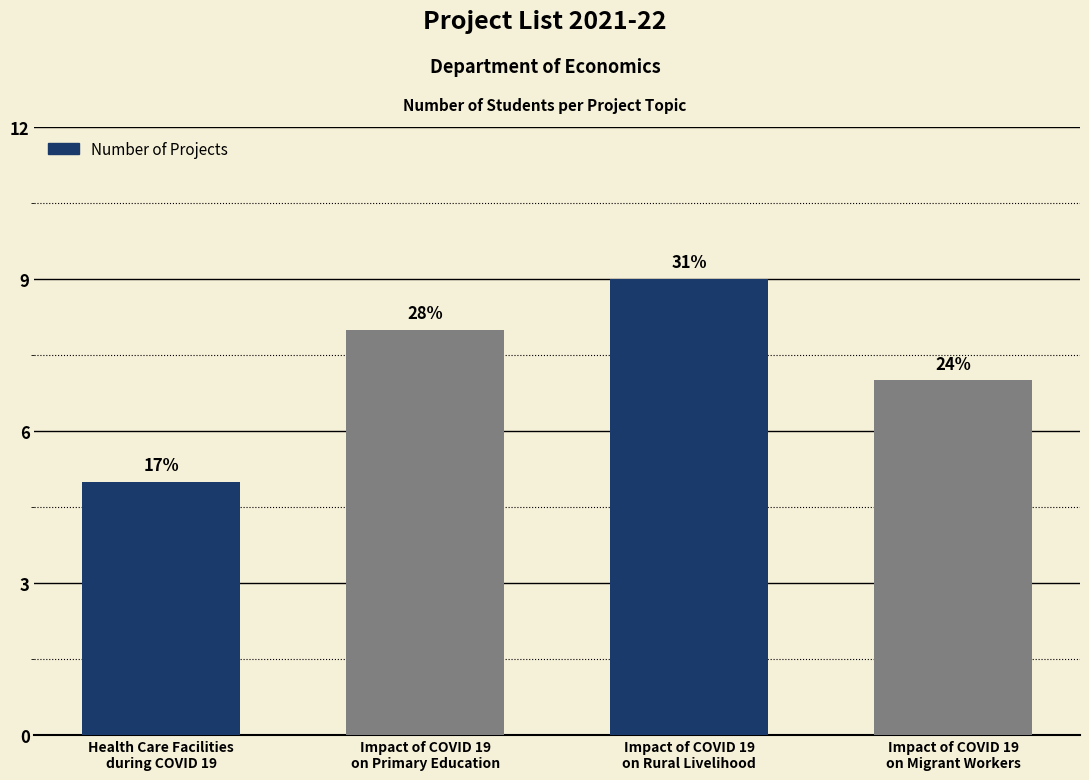

Rank the categories by value from lowest to highest.

Health Care Facilities
during COVID 19, Impact of COVID 19
on Migrant Workers, Impact of COVID 19
on Primary Education, Impact of COVID 19
on Rural Livelihood